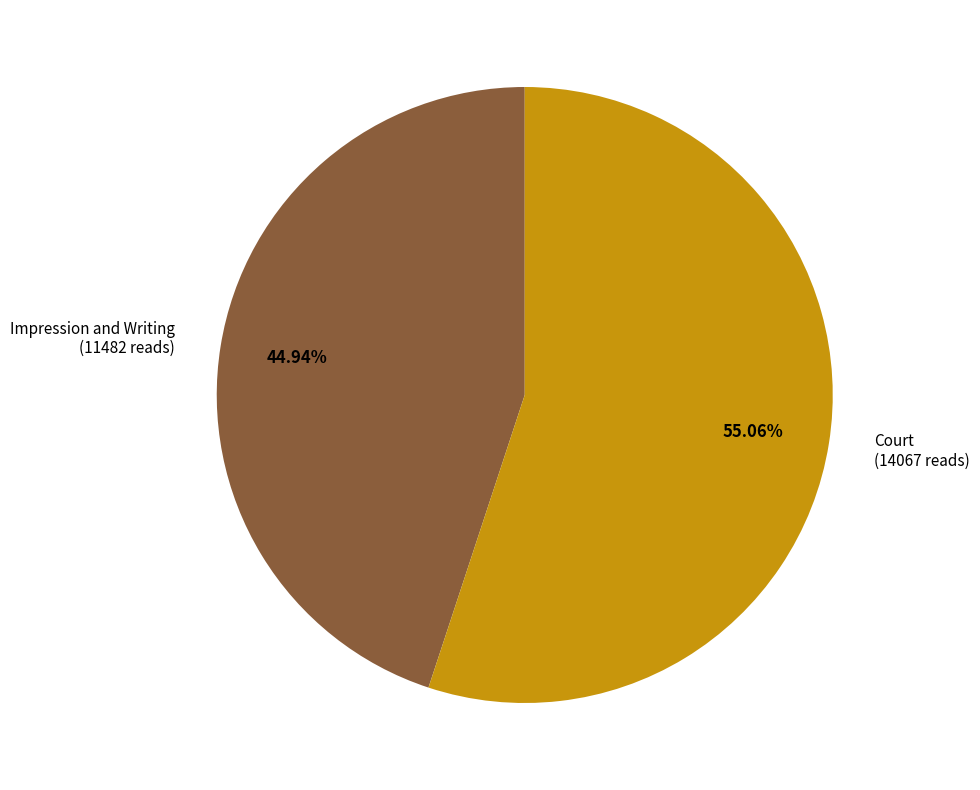

What is the smallest slice in the pie chart?

Impression and Writing